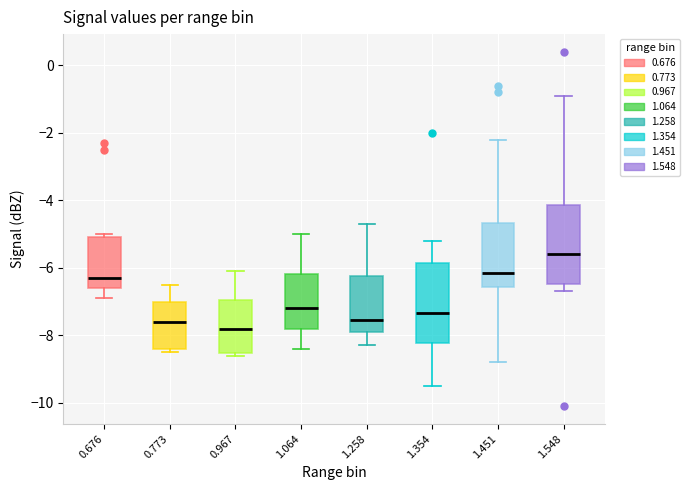

Which box has the lowest median line?

0.967